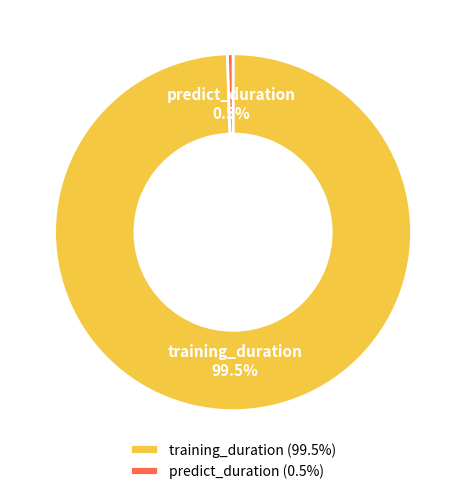

Which has a higher value, training_duration or predict_duration?

training_duration